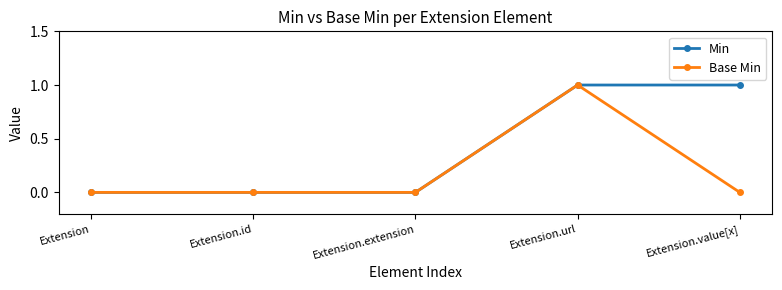

At which category is the sum across all series the highest?

Extension.url